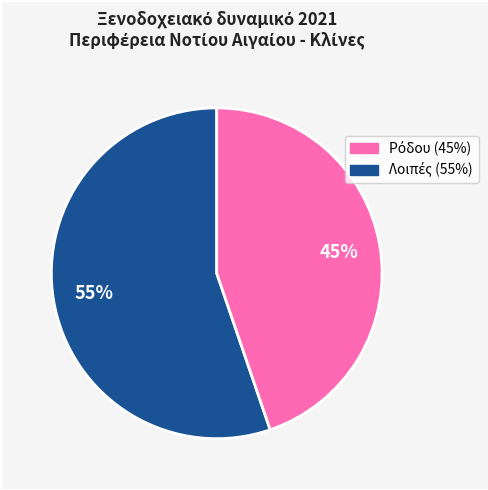

Is there any slice that represents more than half of the pie?

Yes